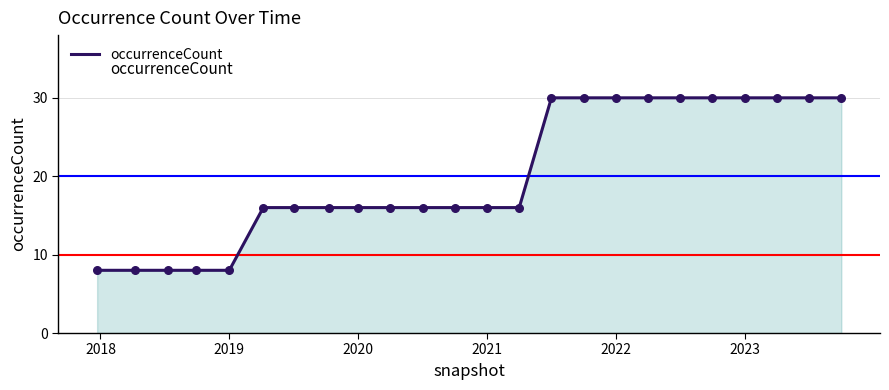

What is the greatest value displayed?

30